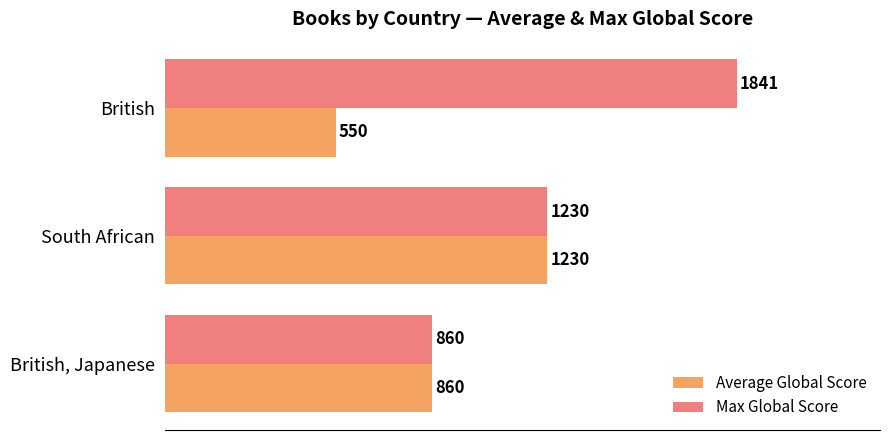

What is the sum of the Average Global Score values at South African and British, Japanese?

2090